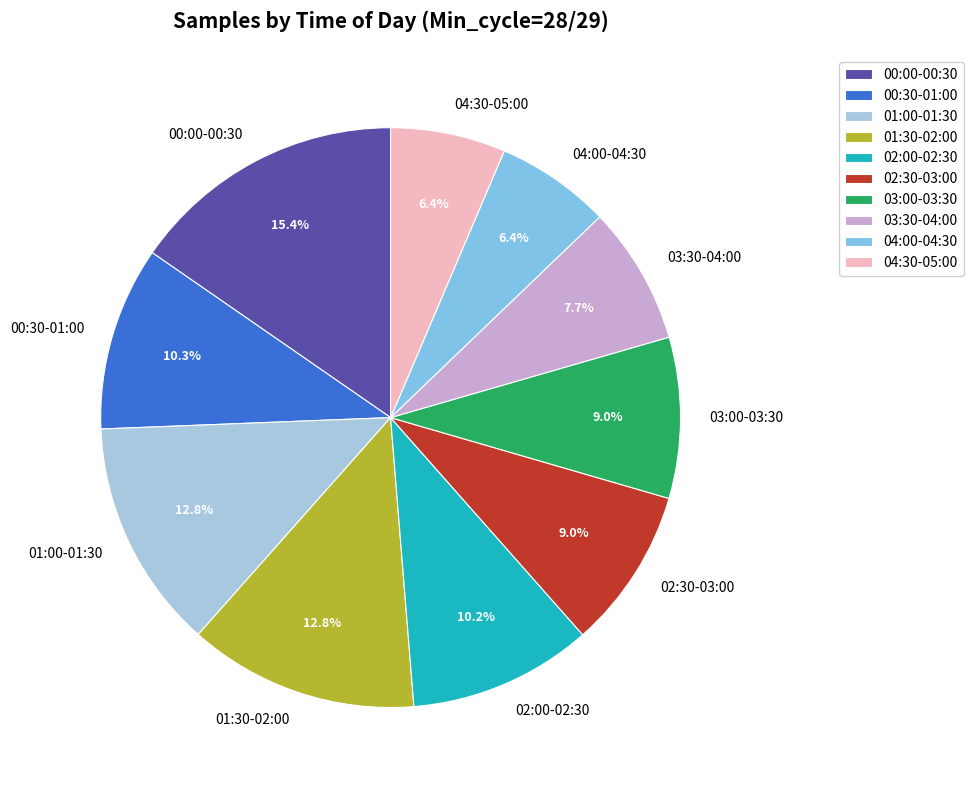

Which has a higher value, 02:00-02:30 or 04:00-04:30?

02:00-02:30